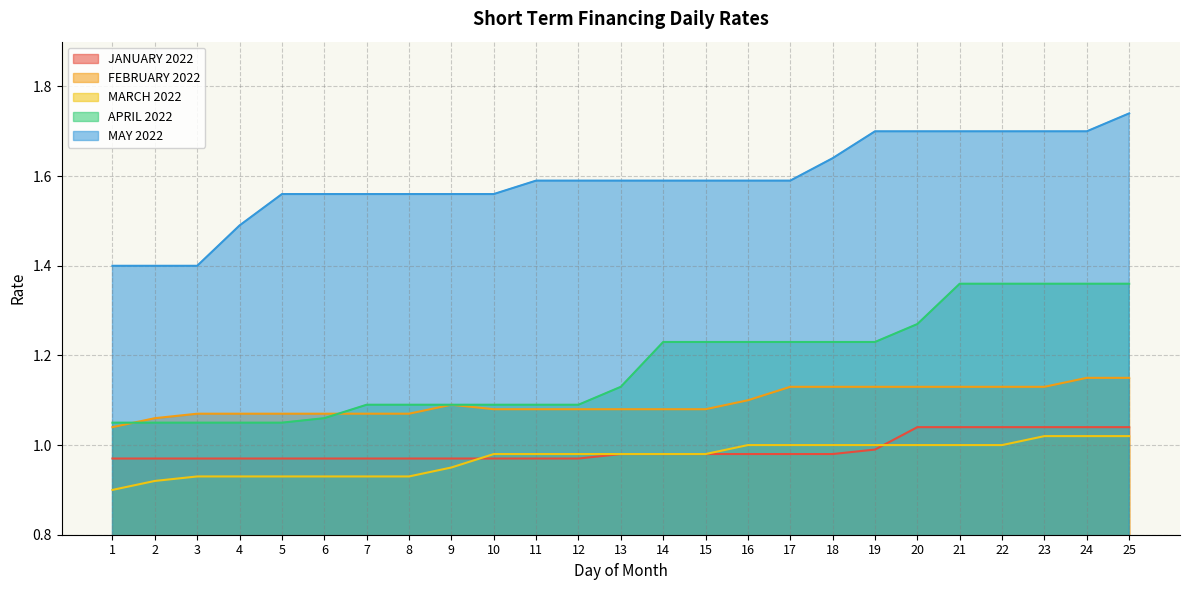

Which series has the widest spread of values?

MAY 2022